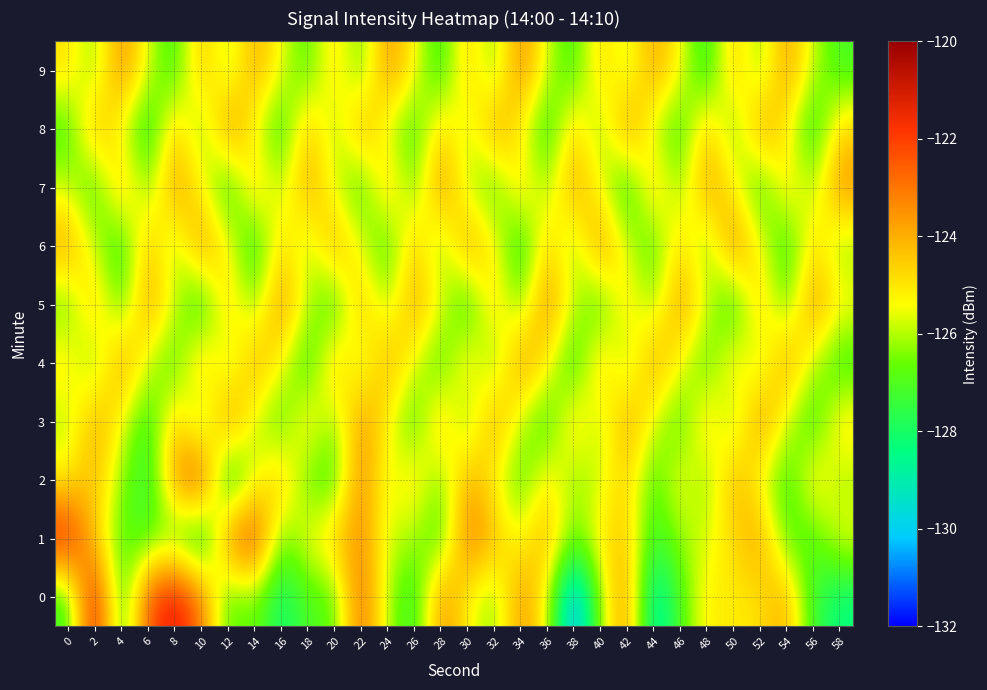

Reading left to right, list all the values displayed in this chart.

0: 0=-127.5	2=-120.7	4=-127.8	6=-122.3	8=-120.9	10=-122.9	12=-127.1	14=-126.4	16=-128.4	18=-127.0	20=-127.0	22=-122.5	24=-126.0	26=-127.7	28=-123.3	30=-125.2	32=-126.6	34=-123.4	36=-125.4	38=-131.2	40=-126.1	42=-123.3	44=-129.4	46=-127.1	48=-125.1	50=-125.1	52=-124.9	54=-123.8	56=-127.5	58=-128.4
1: 0=-121.1	2=-124.7	4=-126.9	6=-127.0	8=-126.9	10=-128.7	12=-123.2	14=-121.7	16=-126.8	18=-125.3	20=-124.5	22=-123.2	24=-125.8	26=-126.1	28=-127.3	30=-122.9	32=-124.1	34=-125.6	36=-123.8	38=-126.7	40=-125.0	42=-124.3	44=-127.5	46=-126.2	48=-125.7	50=-124.8	52=-123.6	54=-126.9	56=-127.1	58=-125.4
2: 0=-125.2	2=-124.1	4=-126.3	6=-127.8	8=-123.5	10=-121.9	12=-128.4	14=-125.7	16=-124.2	18=-126.8	20=-127.3	22=-123.1	24=-125.9	26=-124.6	28=-126.7	30=-123.8	32=-125.3	34=-127.1	36=-124.9	38=-126.4	40=-125.8	42=-124.5	44=-127.2	46=-125.1	48=-126.6	50=-123.9	52=-125.5	54=-127.4	56=-124.7	58=-126.2
3: 0=-126.1	2=-123.8	4=-125.4	6=-127.6	8=-124.3	10=-126.9	12=-123.2	14=-125.8	16=-127.1	18=-124.7	20=-126.5	22=-123.4	24=-125.2	26=-127.3	28=-124.1	30=-126.8	32=-123.6	34=-125.9	36=-127.4	38=-124.5	40=-126.2	42=-123.7	44=-125.6	46=-127.2	48=-124.4	50=-126.6	52=-123.3	54=-125.7	56=-127.5	58=-124.8
4: 0=-124.9	2=-126.7	4=-123.5	6=-125.8	8=-127.2	10=-124.1	12=-126.4	14=-123.8	16=-125.3	18=-127.6	20=-124.2	22=-126.1	24=-123.9	26=-125.5	28=-127.3	30=-124.6	32=-126.8	34=-123.4	36=-125.1	38=-127.7	40=-124.3	42=-126.5	44=-123.7	46=-125.4	48=-127.1	50=-124.7	52=-126.3	54=-123.6	56=-125.9	58=-127.4
5: 0=-126.8	2=-124.2	4=-127.1	6=-123.6	8=-125.7	10=-127.9	12=-124.4	14=-126.6	16=-123.3	18=-125.9	20=-127.5	22=-124.1	24=-126.2	26=-123.8	28=-125.4	30=-127.7	32=-124.5	34=-126.7	36=-123.2	38=-125.8	40=-127.3	42=-124.7	44=-126.4	46=-123.5	48=-125.6	50=-127.8	52=-124.3	54=-126.9	56=-123.4	58=-125.2
6: 0=-123.7	2=-125.9	4=-127.6	6=-124.1	8=-126.5	10=-123.4	12=-125.2	14=-127.8	16=-124.6	18=-126.3	20=-123.8	22=-125.5	24=-127.4	26=-124.2	28=-126.7	30=-123.6	32=-125.1	34=-127.9	36=-124.4	38=-126.6	40=-123.3	42=-125.7	44=-127.2	46=-124.5	48=-126.8	50=-123.1	52=-125.3	54=-127.6	56=-124.7	58=-126.4
7: 0=-125.8	2=-127.3	4=-124.1	6=-126.6	8=-123.5	10=-125.2	12=-127.7	14=-124.4	16=-126.1	18=-123.8	20=-125.6	22=-127.4	24=-124.2	26=-126.8	28=-123.3	30=-125.9	32=-127.1	34=-124.6	36=-126.3	38=-123.7	40=-125.4	42=-127.8	44=-124.3	46=-126.5	48=-123.6	50=-125.1	52=-127.5	54=-124.7	56=-126.2	58=-123.4
8: 0=-127.2	2=-123.9	4=-125.6	6=-127.9	8=-124.3	10=-126.7	12=-123.2	14=-125.4	16=-127.6	18=-124.1	20=-126.4	22=-123.7	24=-125.8	26=-127.3	28=-124.5	30=-126.1	32=-123.6	34=-125.2	36=-127.7	38=-124.4	40=-126.6	42=-123.3	44=-125.9	46=-127.4	48=-124.2	50=-126.8	52=-123.5	54=-125.1	56=-127.8	58=-124.6
9: 0=-124.8	2=-126.5	4=-123.2	6=-125.7	8=-127.4	10=-124.1	12=-126.3	14=-123.8	16=-125.5	18=-127.1	20=-124.6	22=-126.9	24=-123.4	26=-125.2	28=-127.6	30=-124.3	32=-126.7	34=-123.1	36=-125.8	38=-127.3	40=-124.5	42=-126.1	44=-123.7	46=-125.3	48=-127.8	50=-124.2	52=-126.6	54=-123.5	56=-125.9	58=-127.2